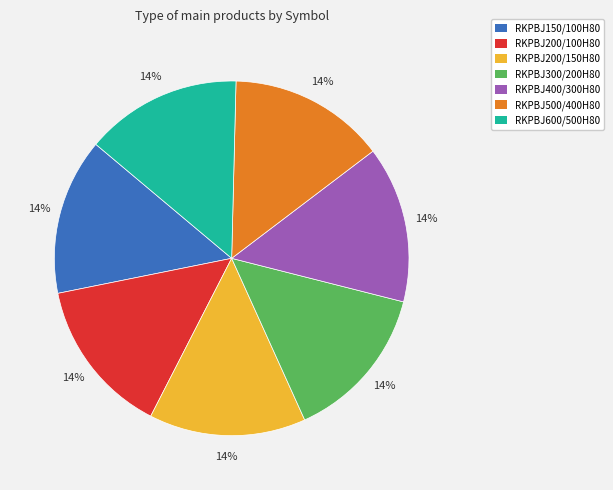

To the nearest percent, what percentage of the pie is RKPBJ300/200H80?

14%